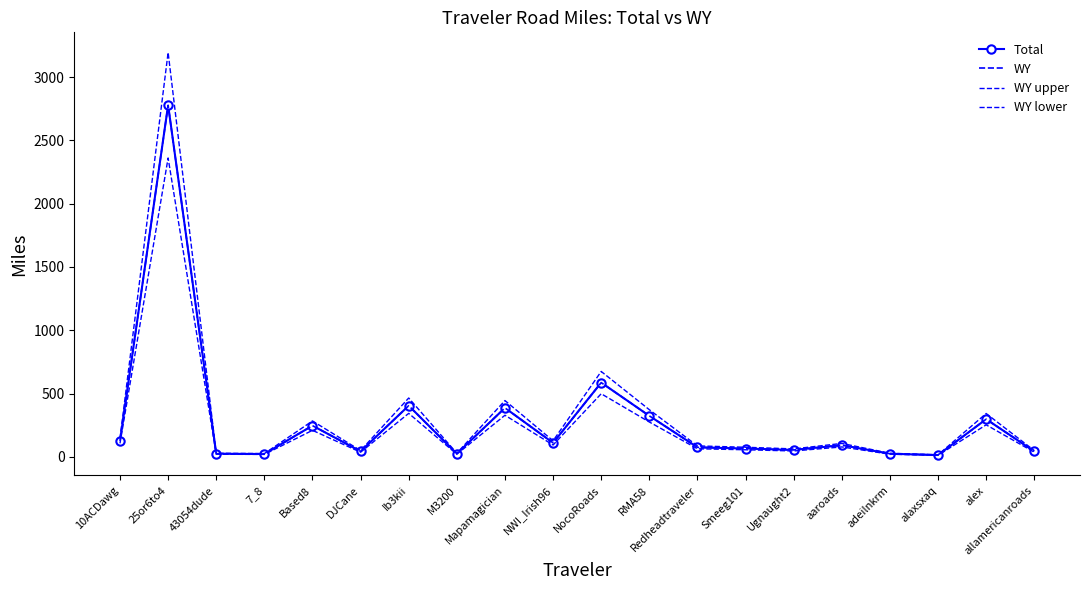

What is the sum of all Total values?

5749.4